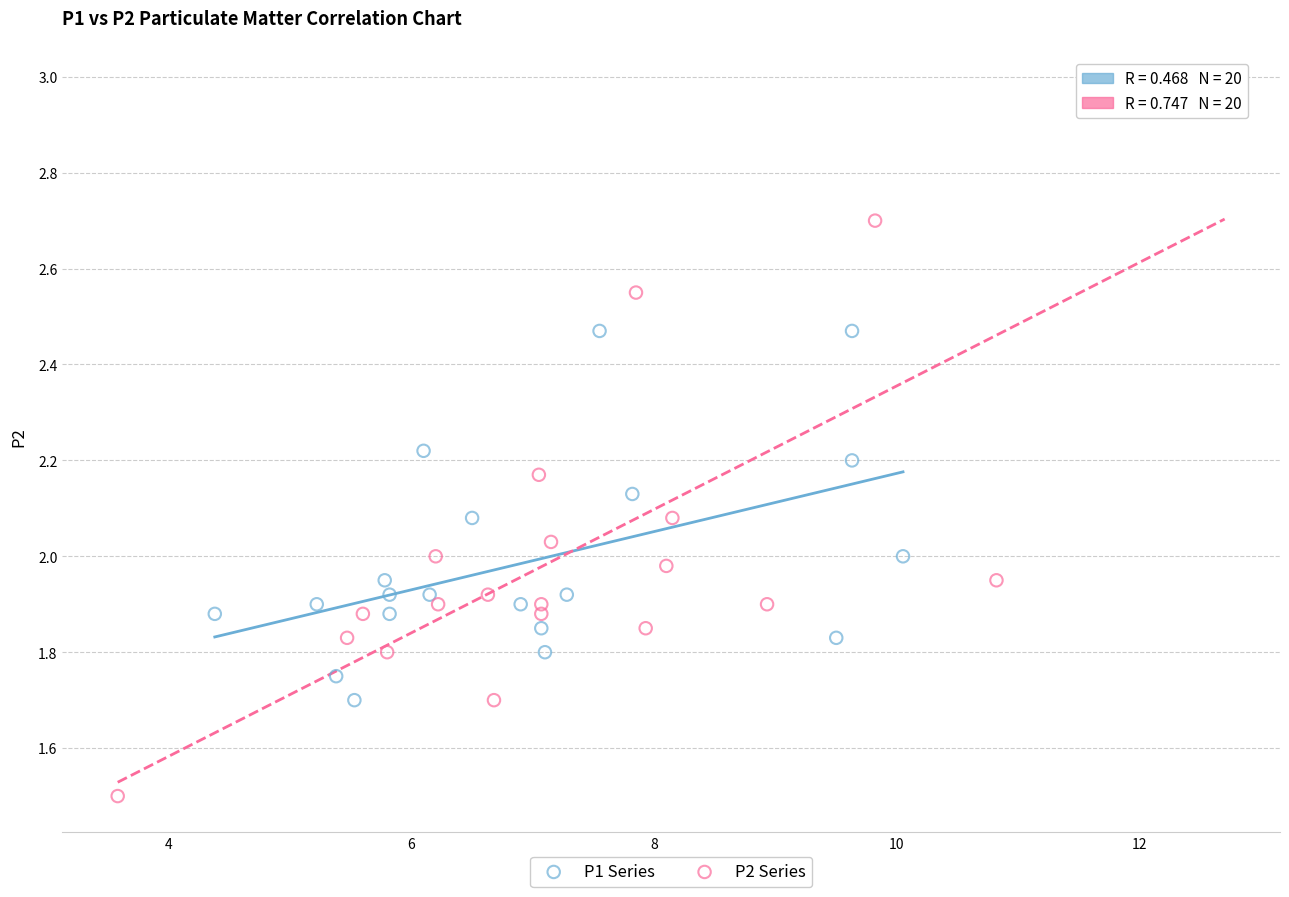

Which series reaches the maximum Y coordinate?

P2 Series